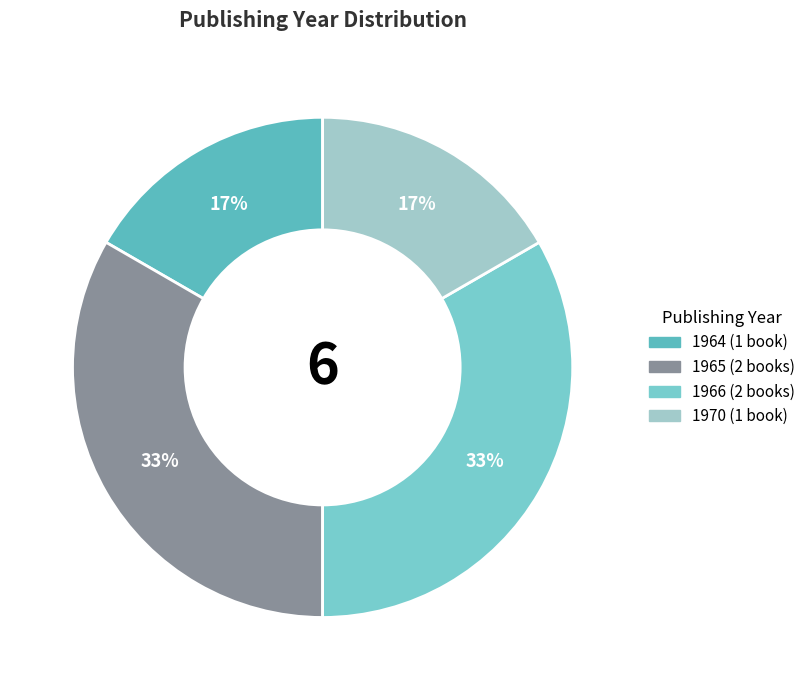

How many segments does this pie chart have?

4